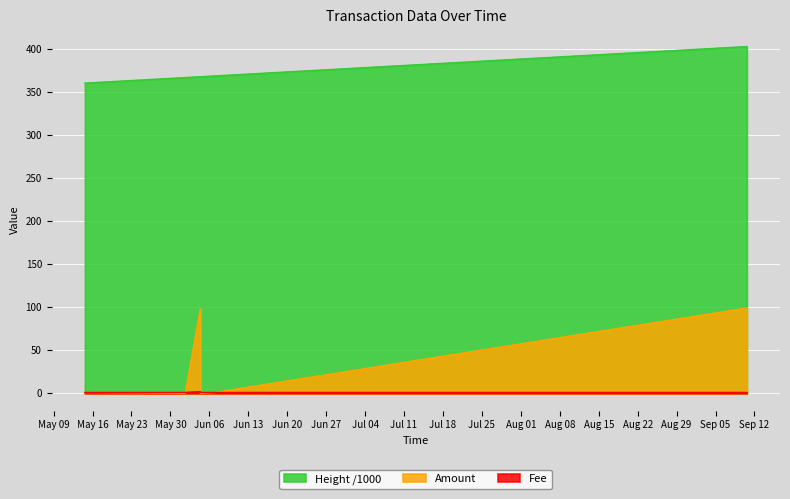

What position from the right is 2017-09-10?

1